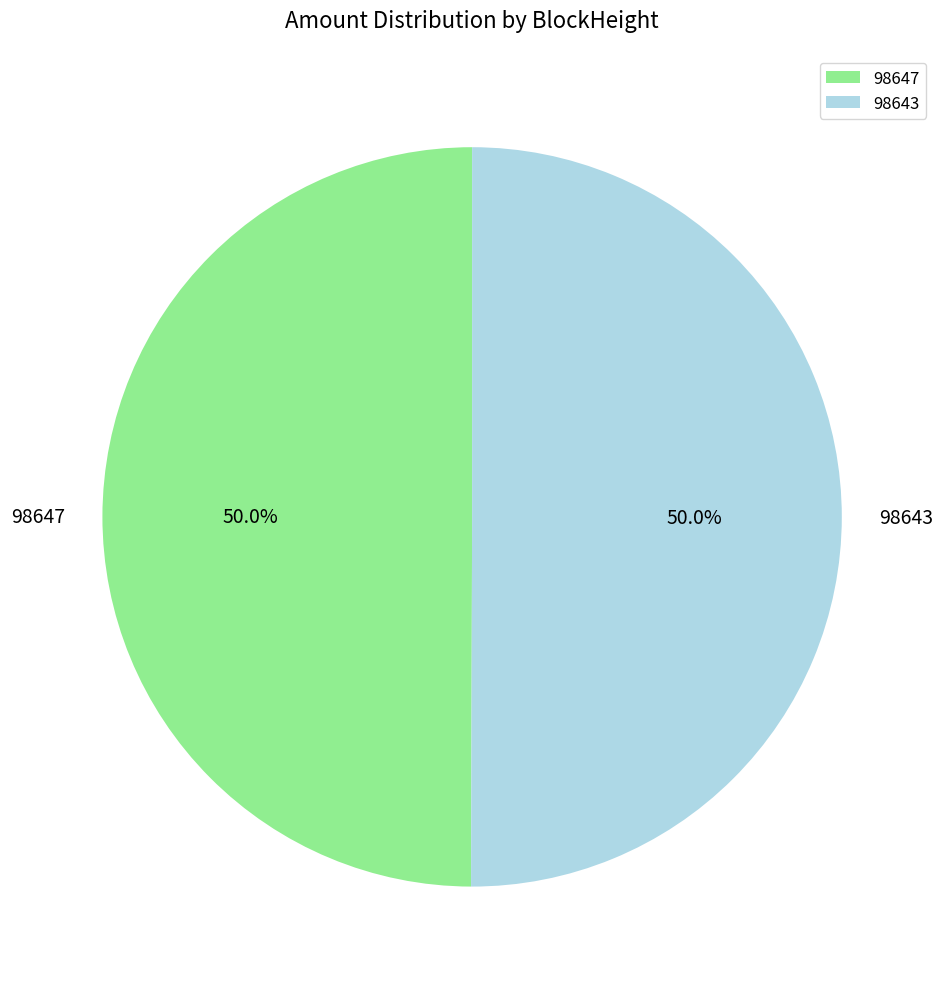

What is the ratio of the value at 98643 to the value at 98647?

1.0